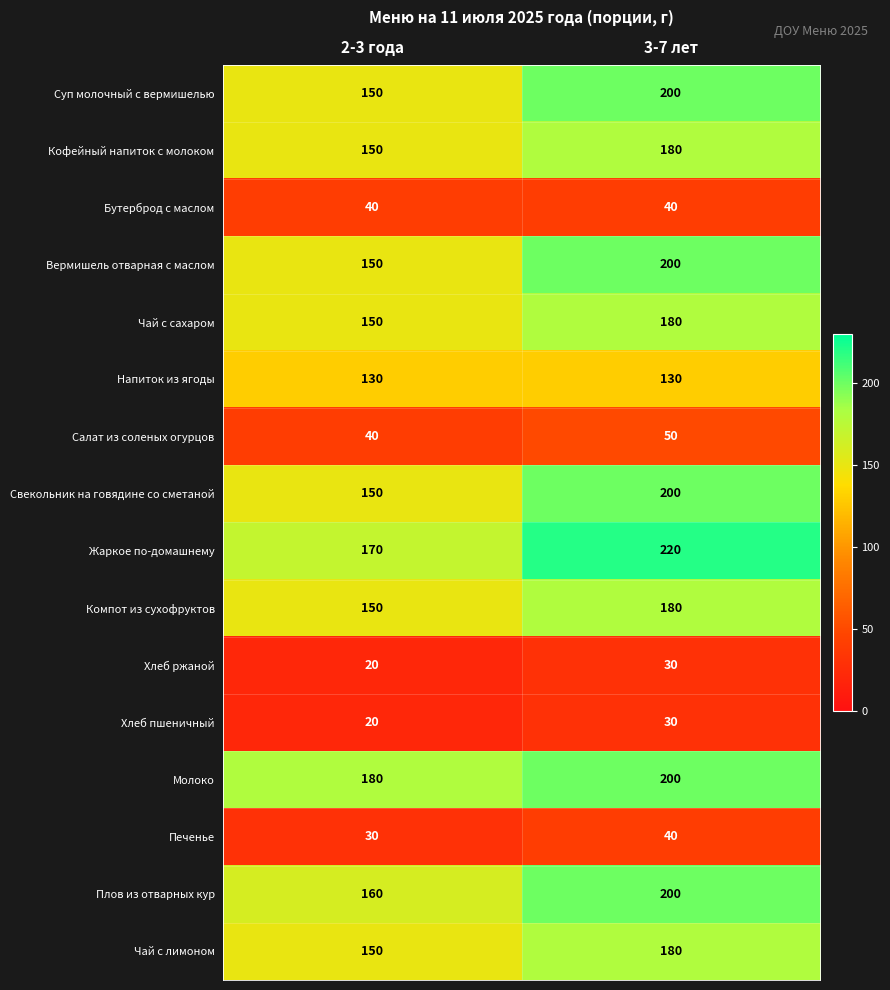

Is it true that Жаркое по-домашнему equals 220 at 3-7 лет?

True